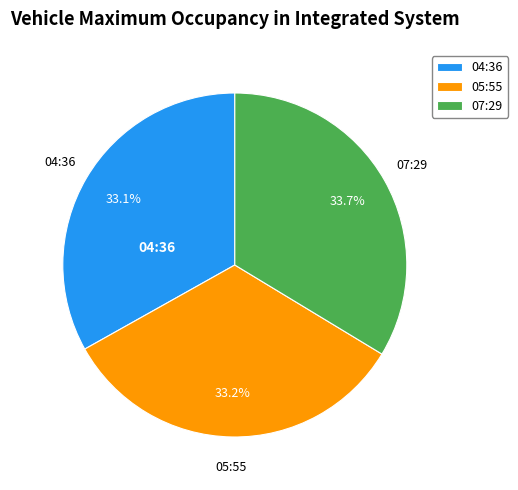

Does any single category account for the majority?

No